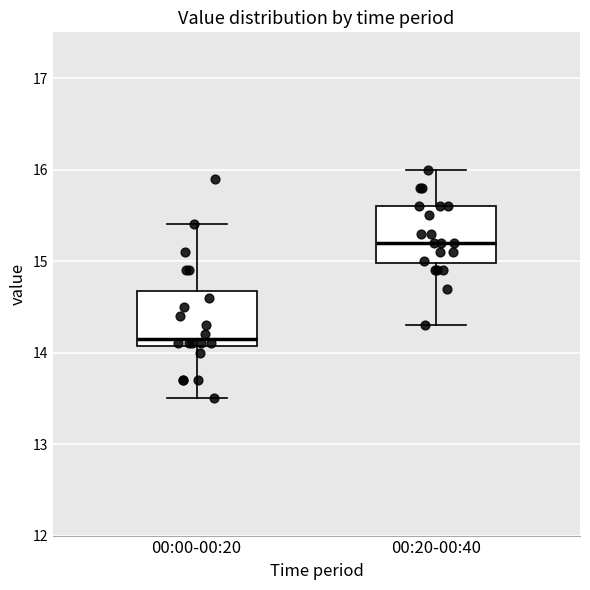

Which box's median line is the lowest?

00:00-00:20